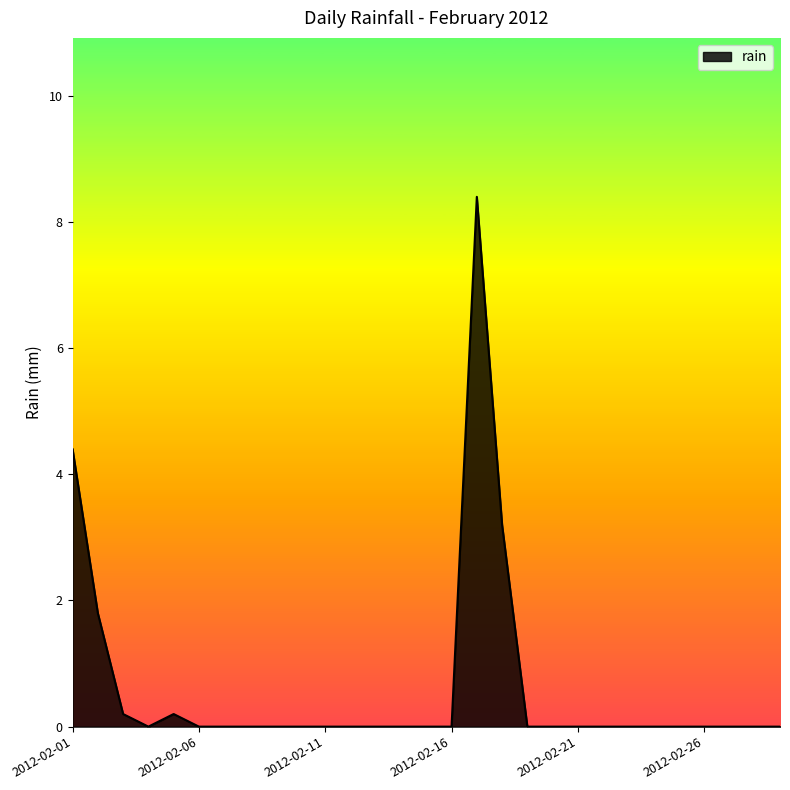

What is the maximum value shown in the chart?

8.4